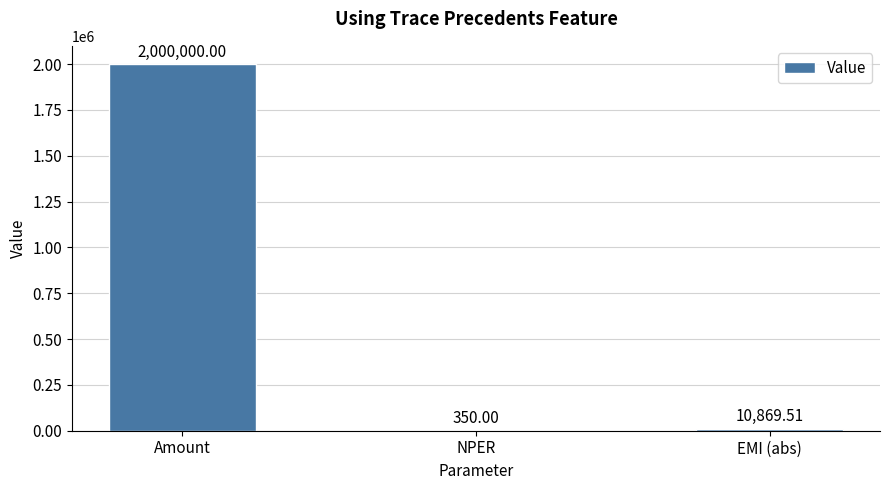

At which label does the data first exceed 10869?

Amount